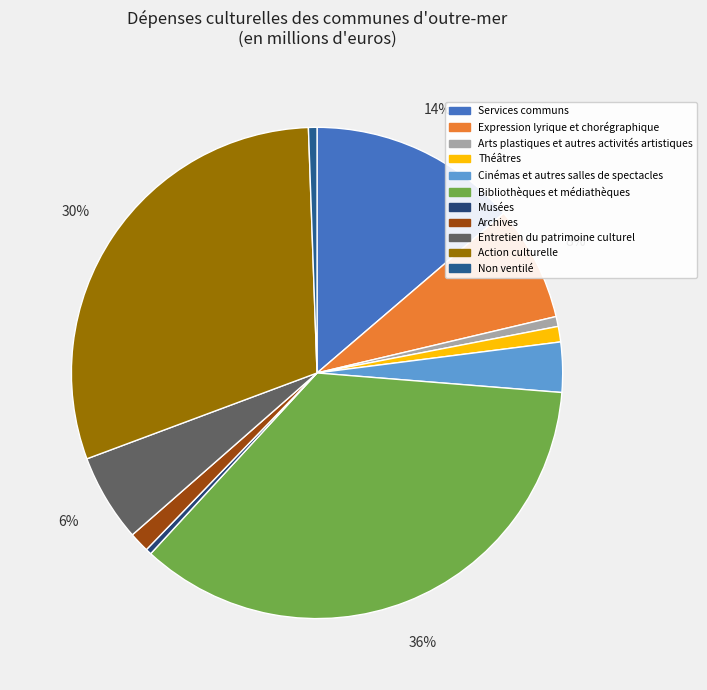

What is the total percentage of Cinémas et autres salles de spectacles and Entretien du patrimoine culturel?

9.1%